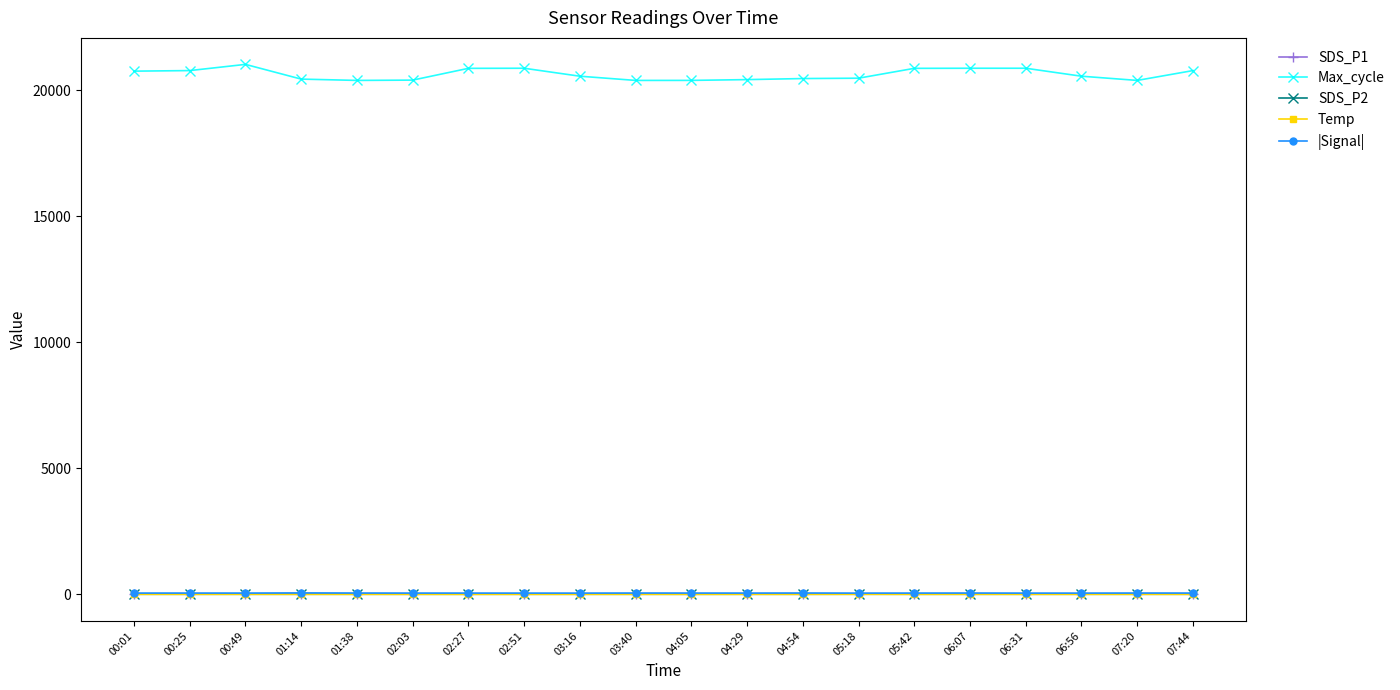

Is it true that |Signal| equals 54.0 at 00:01?

True